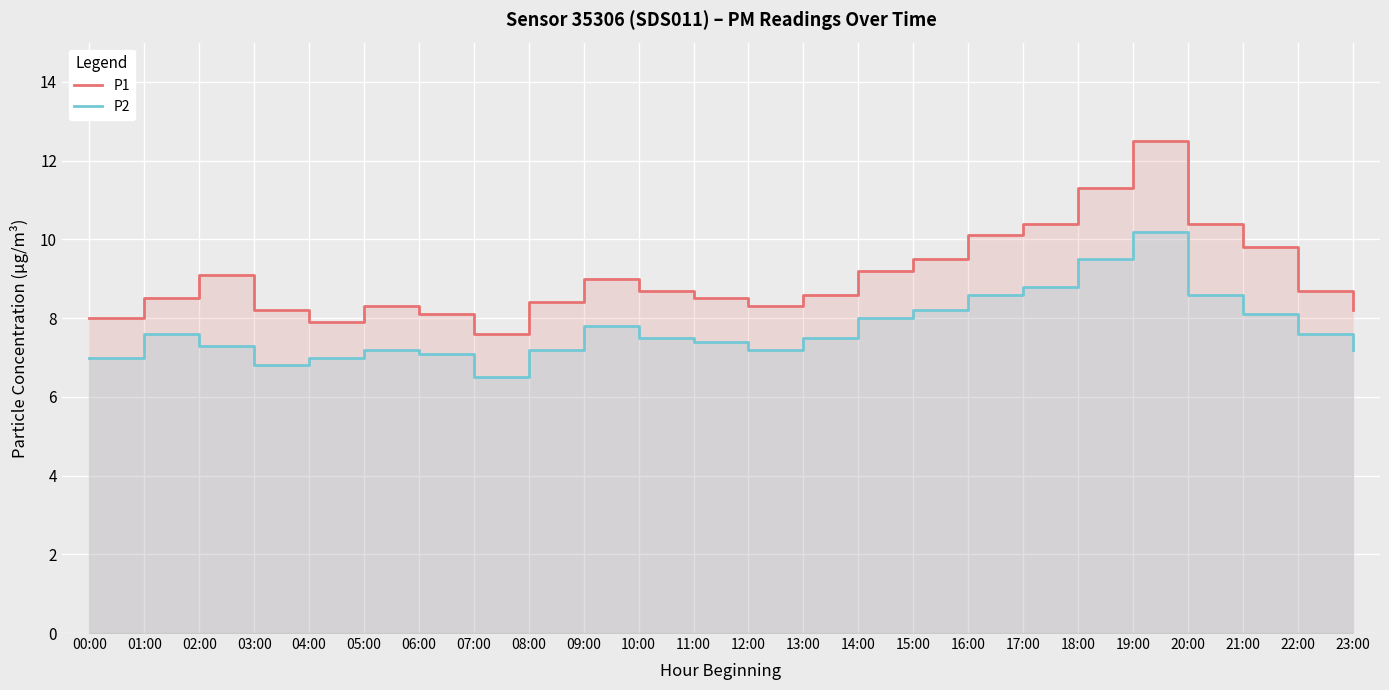

What is the spread (max minus min) of values at 10:00?

1.2